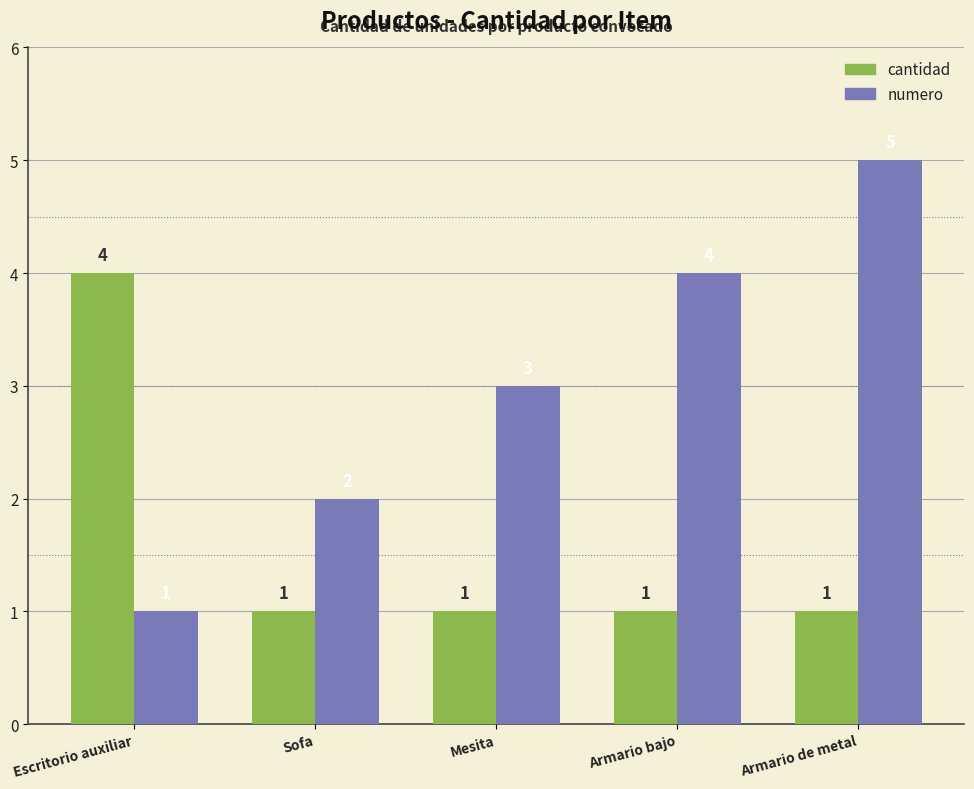

Which series has the widest spread of values?

numero